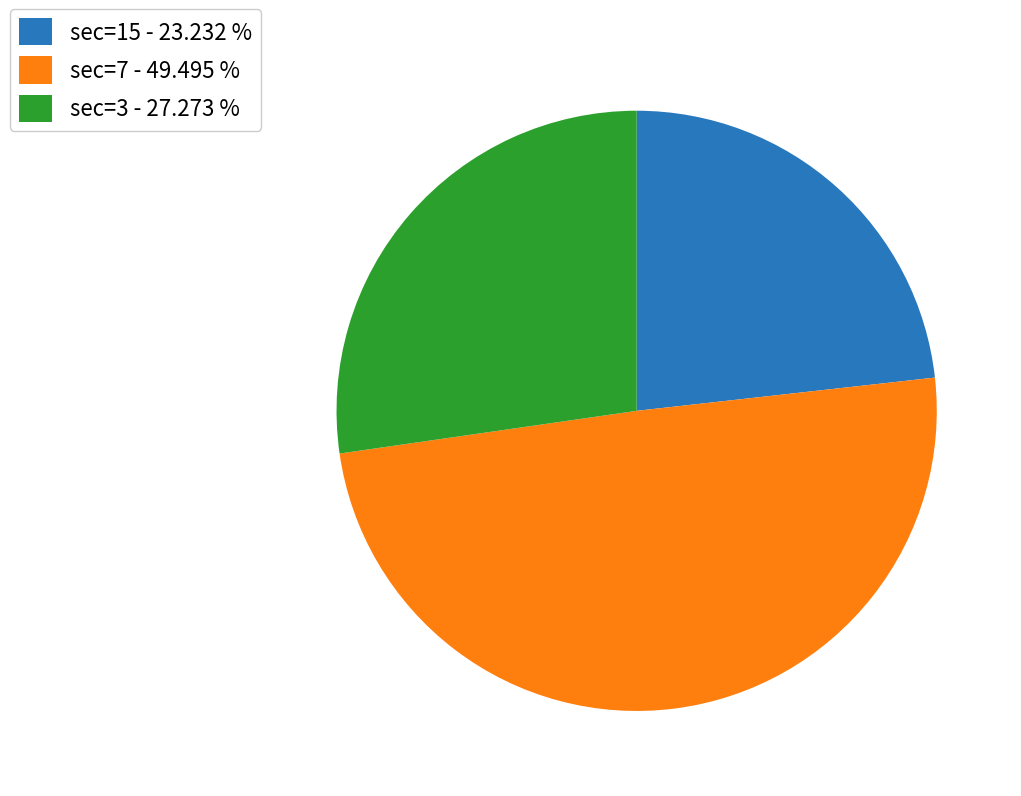

Does any single category account for the majority?

No